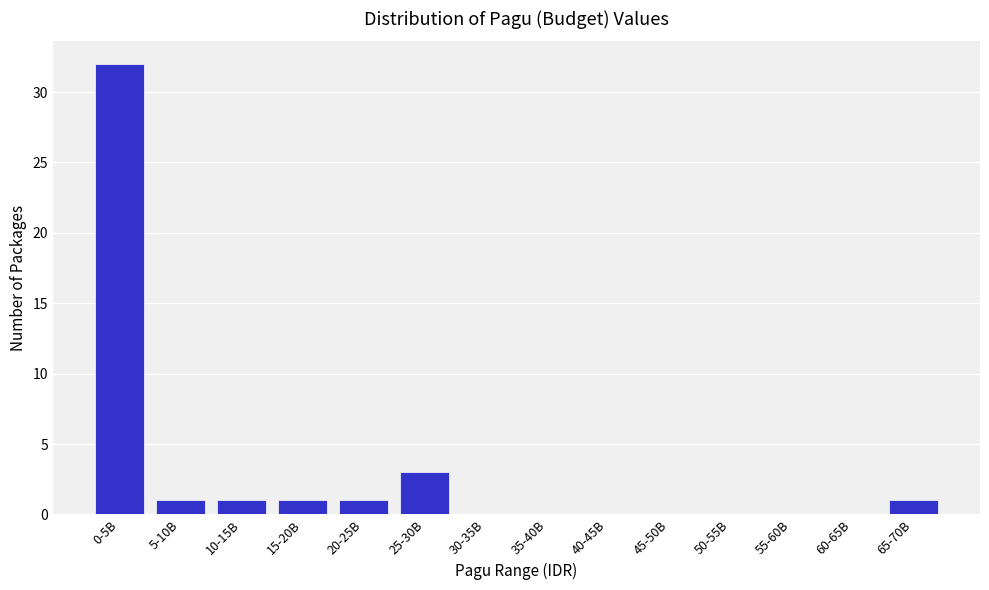

Reading left to right, transcribe all the data shown in this chart.

0-5B=32	5-10B=1	10-15B=1	15-20B=1	20-25B=1	25-30B=3	30-35B=0	35-40B=0	40-45B=0	45-50B=0	50-55B=0	55-60B=0	60-65B=0	65-70B=1